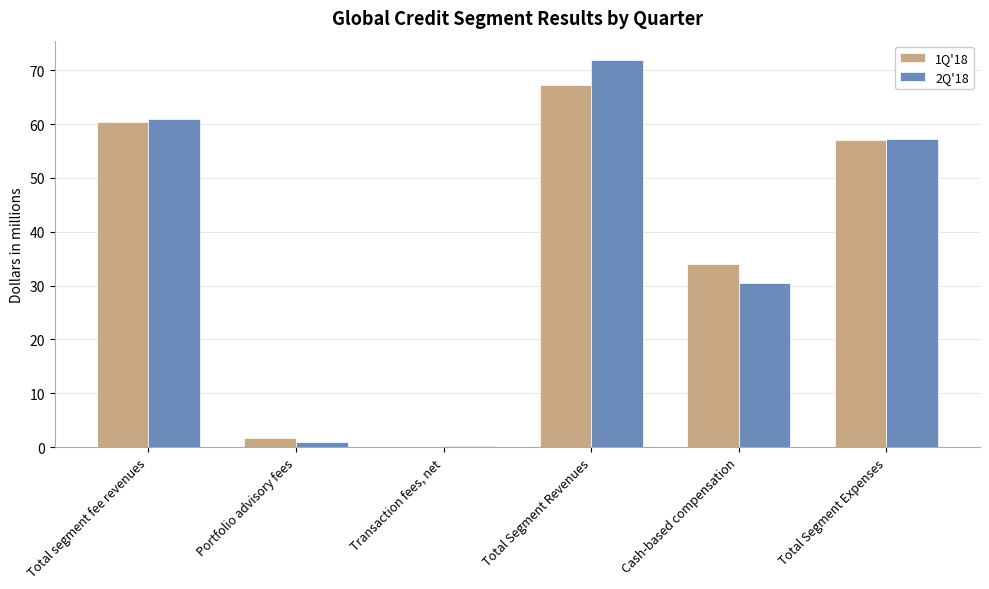

The value of 1Q'18 at Total Segment Revenues is 67.3. True or false?

True